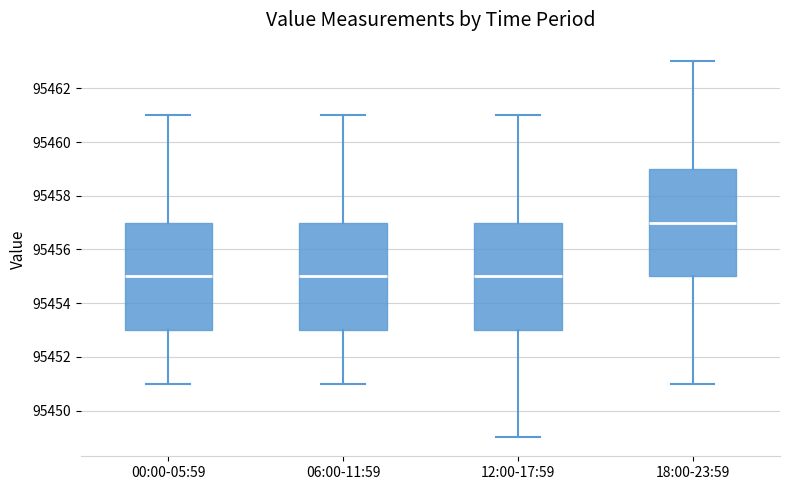

Which box has the highest median line?

18:00-23:59